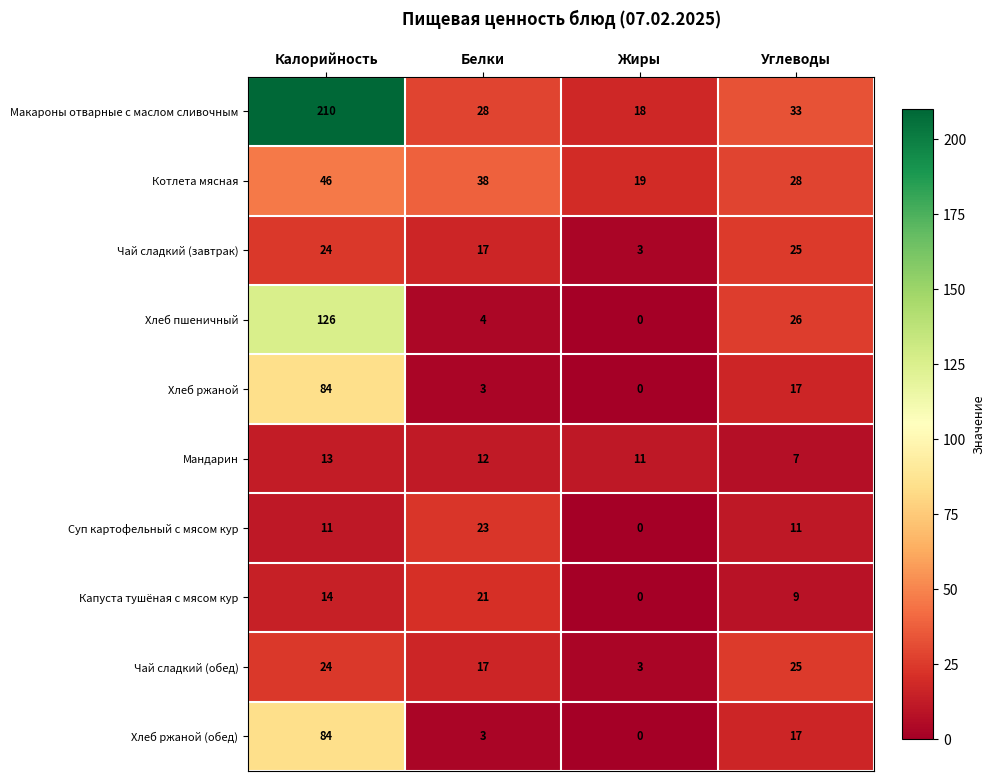

The Хлеб ржаной series shows -58 at Жиры. True or false?

False